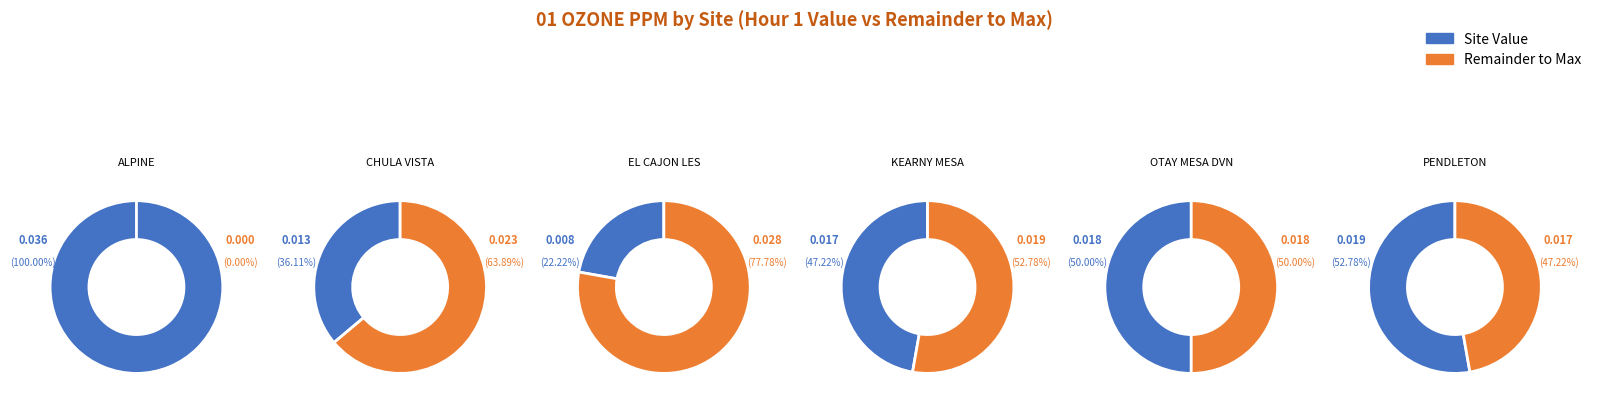

What portion of the pie excludes EL CAJON LES?

92.8%